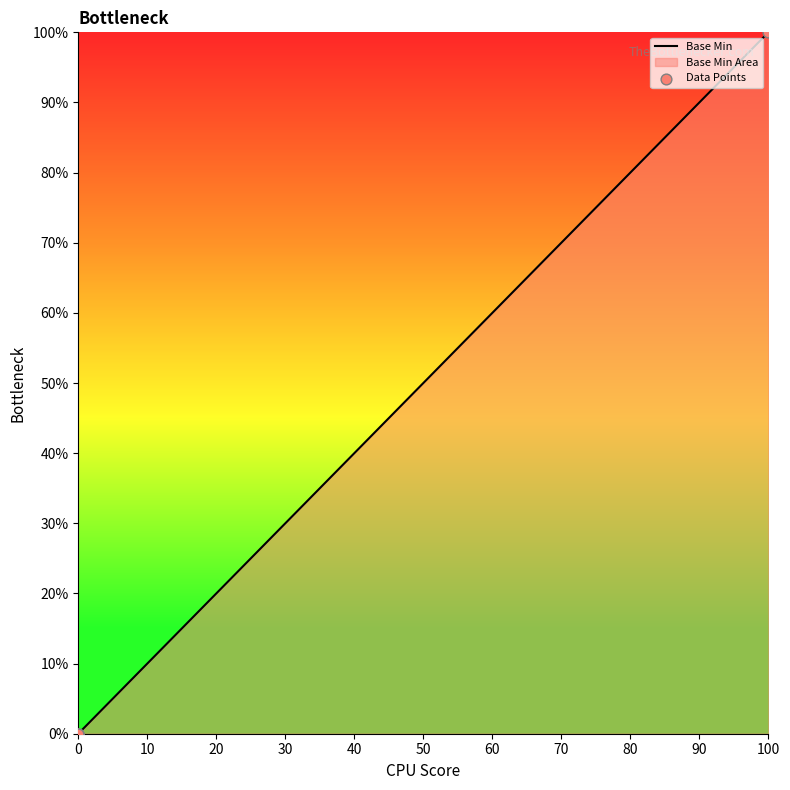

Which series has the largest Y range (max minus min)?

Base Min